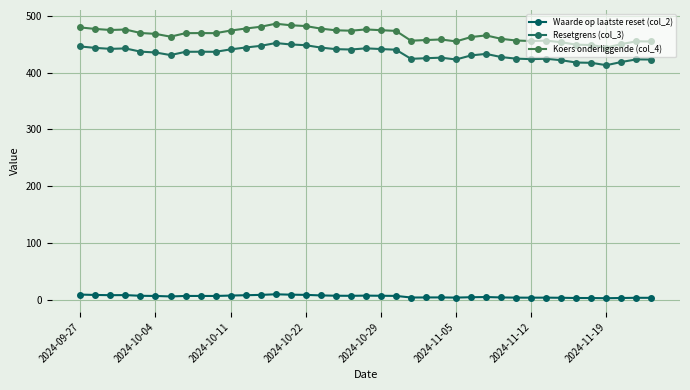

What is the value of the Koers onderliggende (col_4) point at the 15th from the left?

483.4